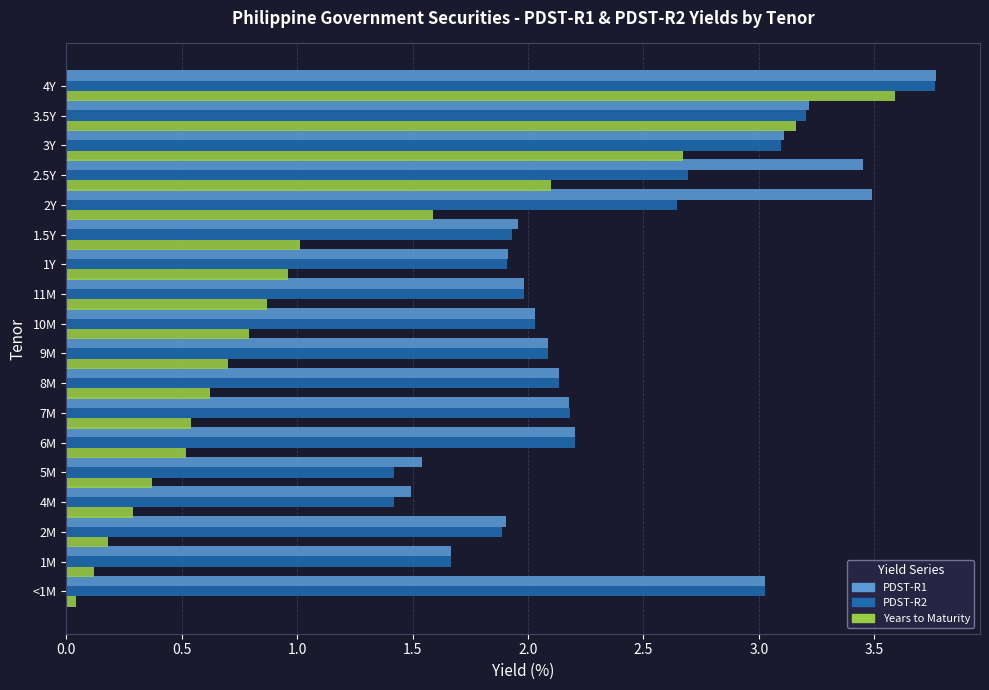

What is the total value across all series at 1.5Y?

4.9